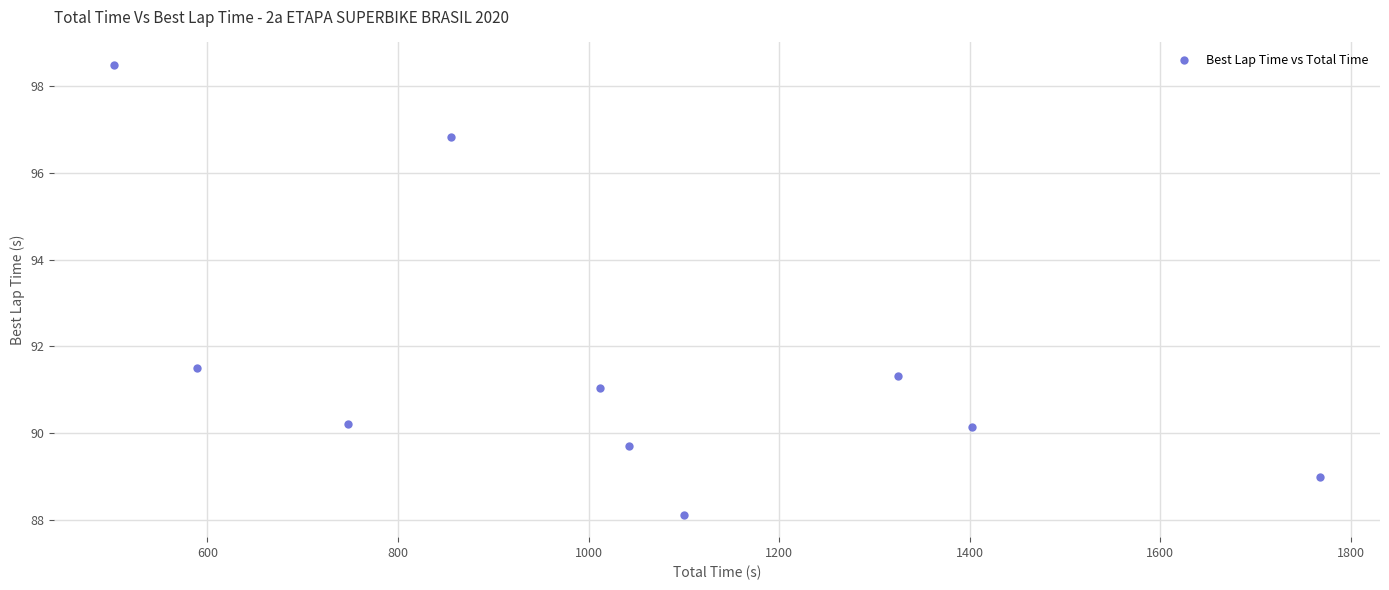

What Y value in the scatter plot is closest to 93?

91.5